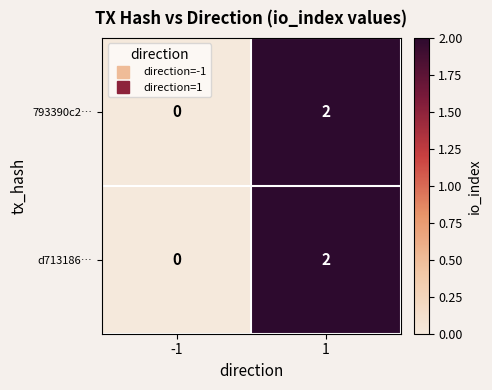

Is the value of 793390c2… at -1 greater than the value of d713186… at 1?

No